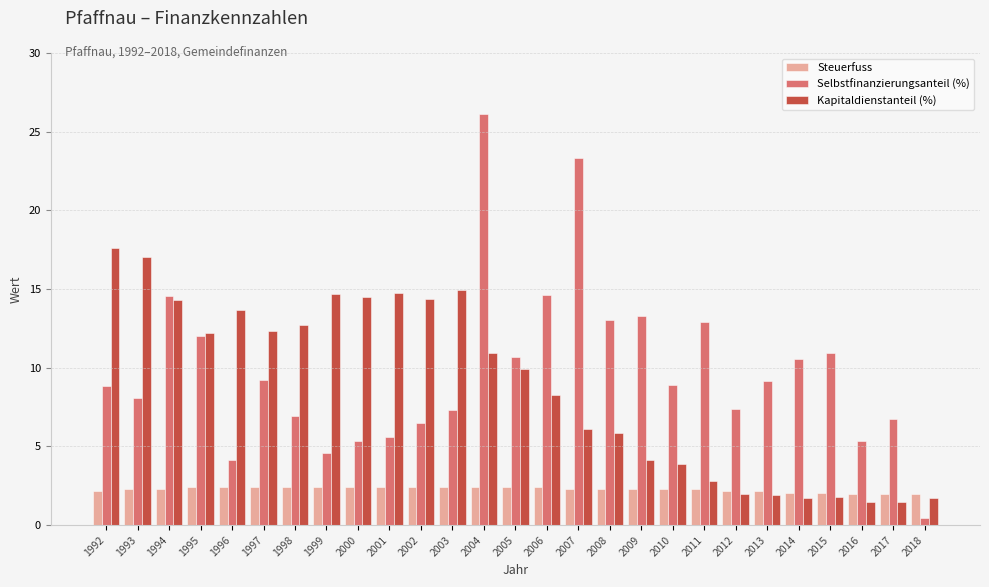

Which category has the highest value across all series?

2004